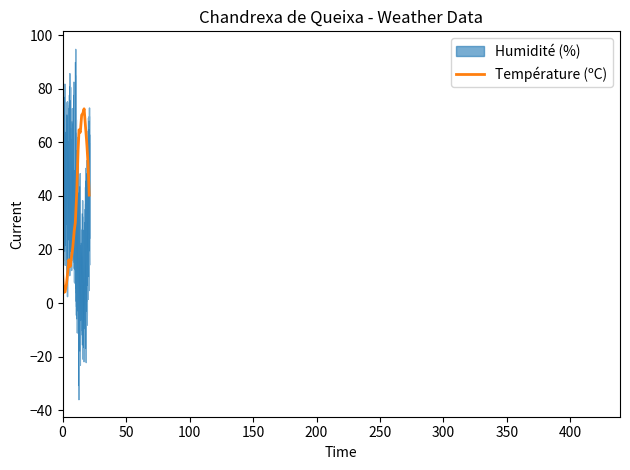

What is the highest value of the Température (ºC) series?

72.5